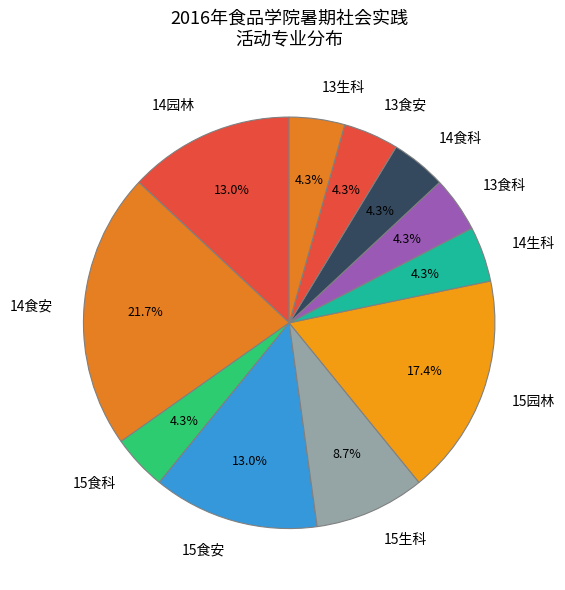

Is 15食安 the majority of the pie?

No